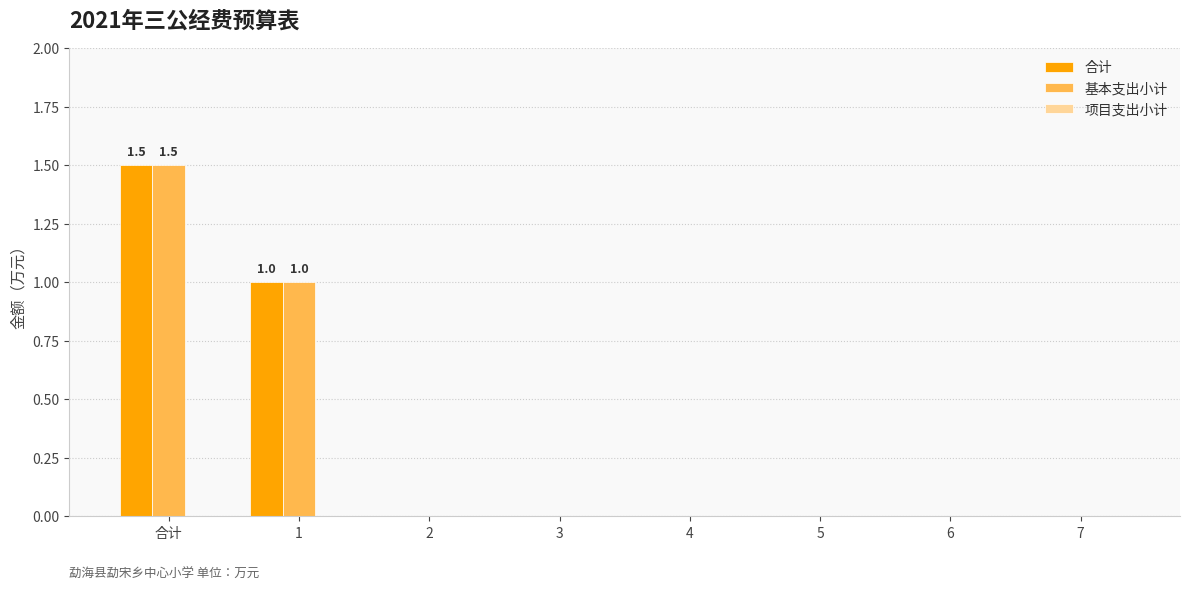

Are the bars grouped side by side (vs. stacked)?

Yes